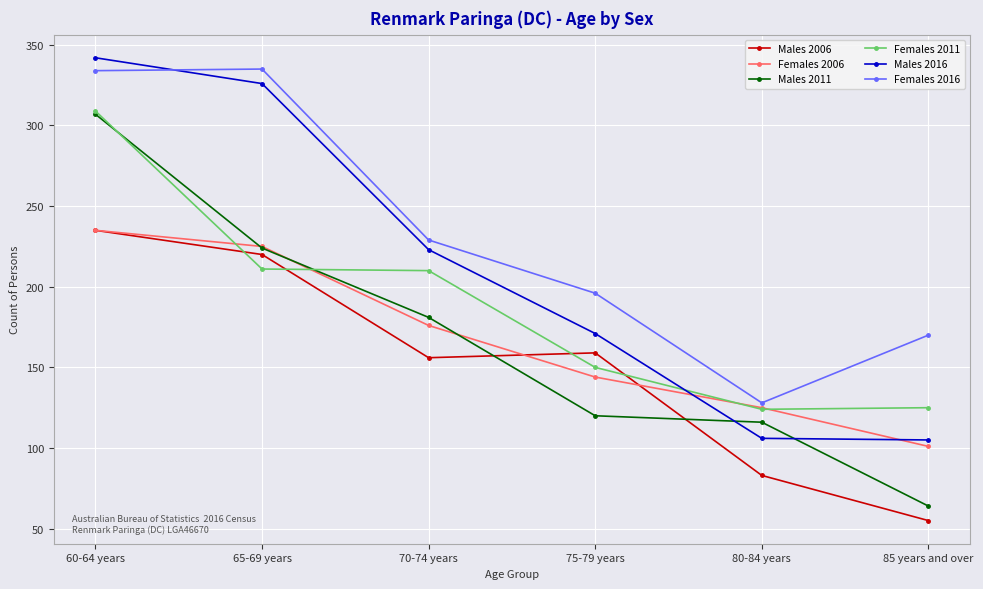

The value of Males 2016 at 70-74 years is 59. True or false?

False